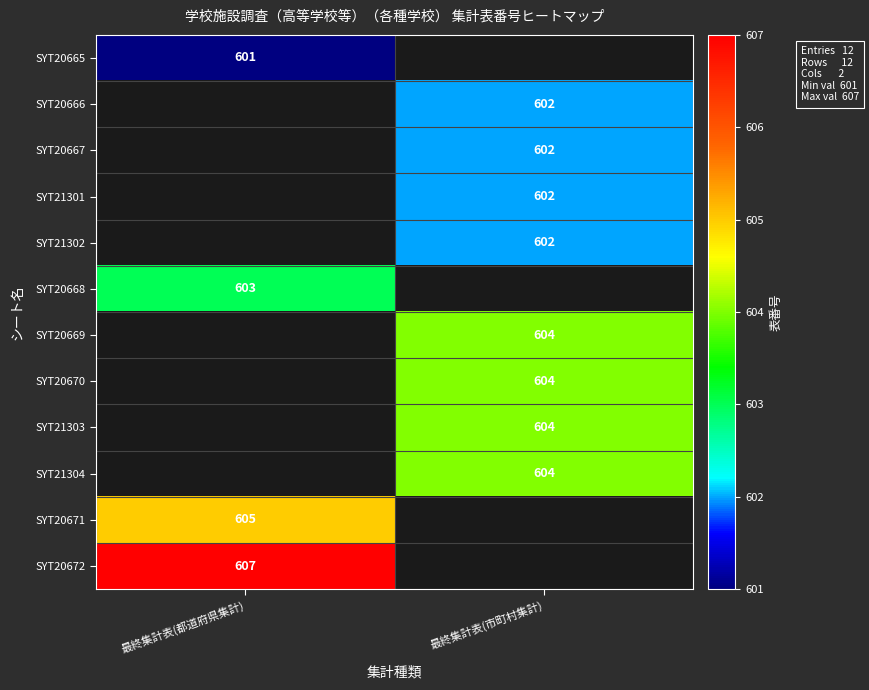

True or false: SYT21304 has a value of 604 at 最終集計表(市町村集計).

True